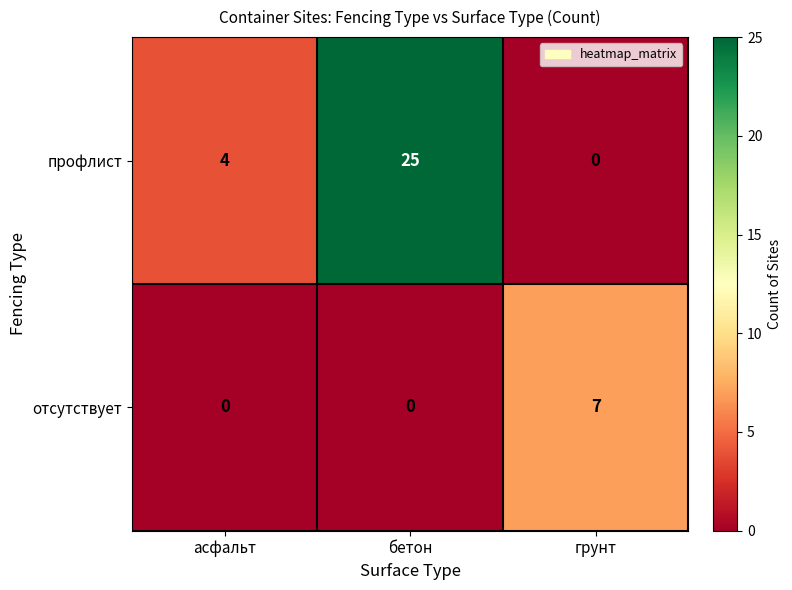

What is the maximum value shown in the chart?

25